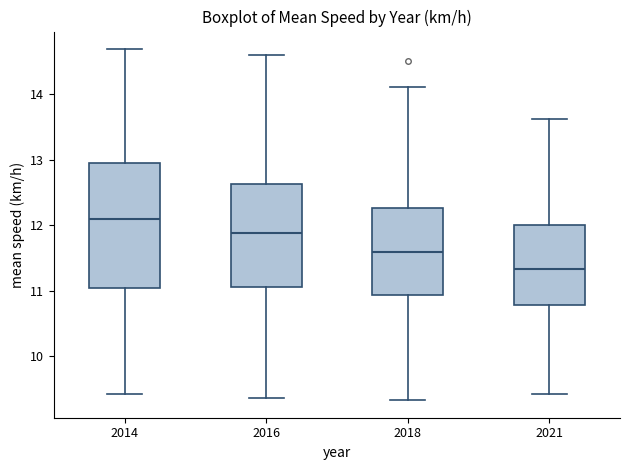

Where does the lower whisker of the box at x = 2014 end on the y-axis? The values are not printed on the chart, so give them approximately, as read against the axis.

9.4